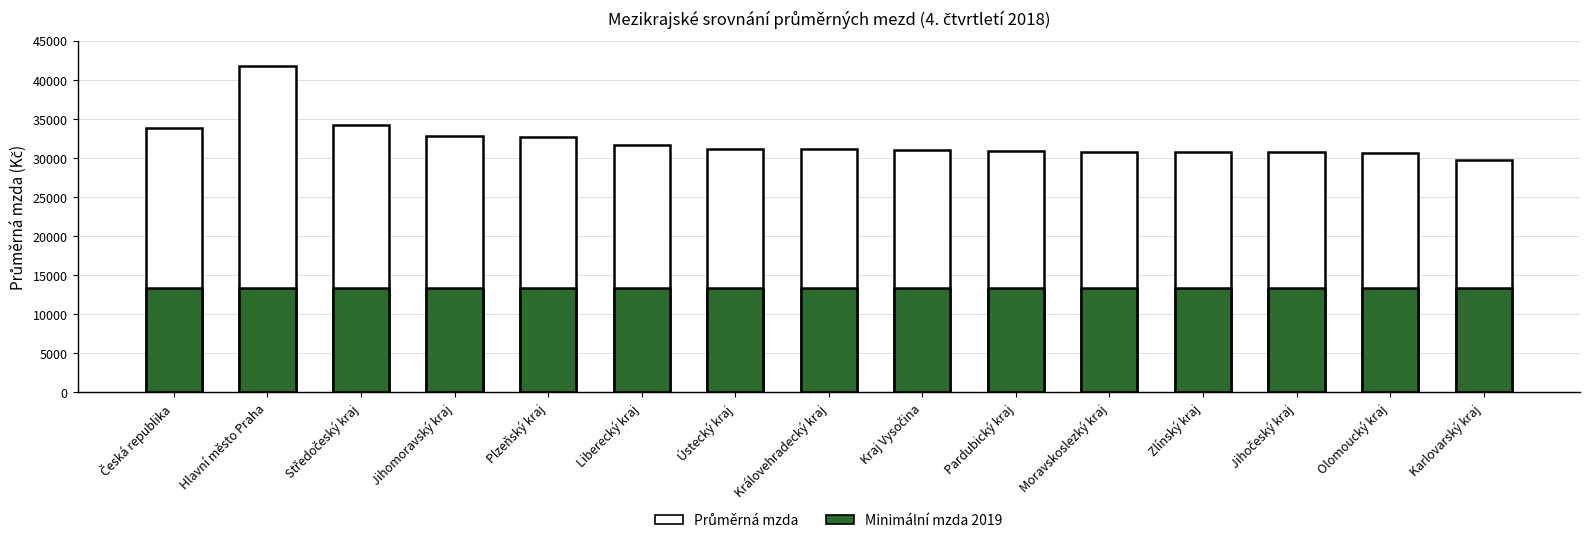

At which label does Minimální mzda 2019 reach its minimum?

Česká republika